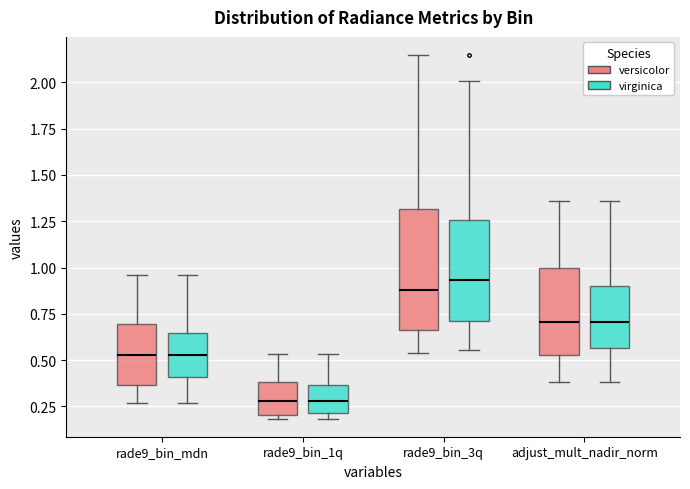

Comparing the boxes themselves (not the whiskers), which one is the tallest?

rade9_bin_3q (versicolor)